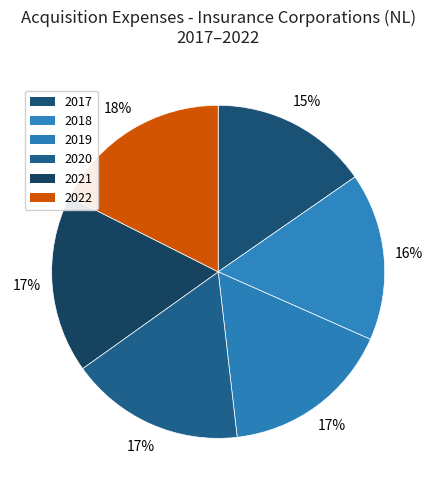

How many segments does this pie chart have?

6